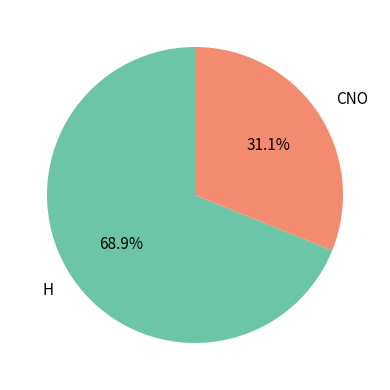

Which category has the biggest portion of the pie?

H